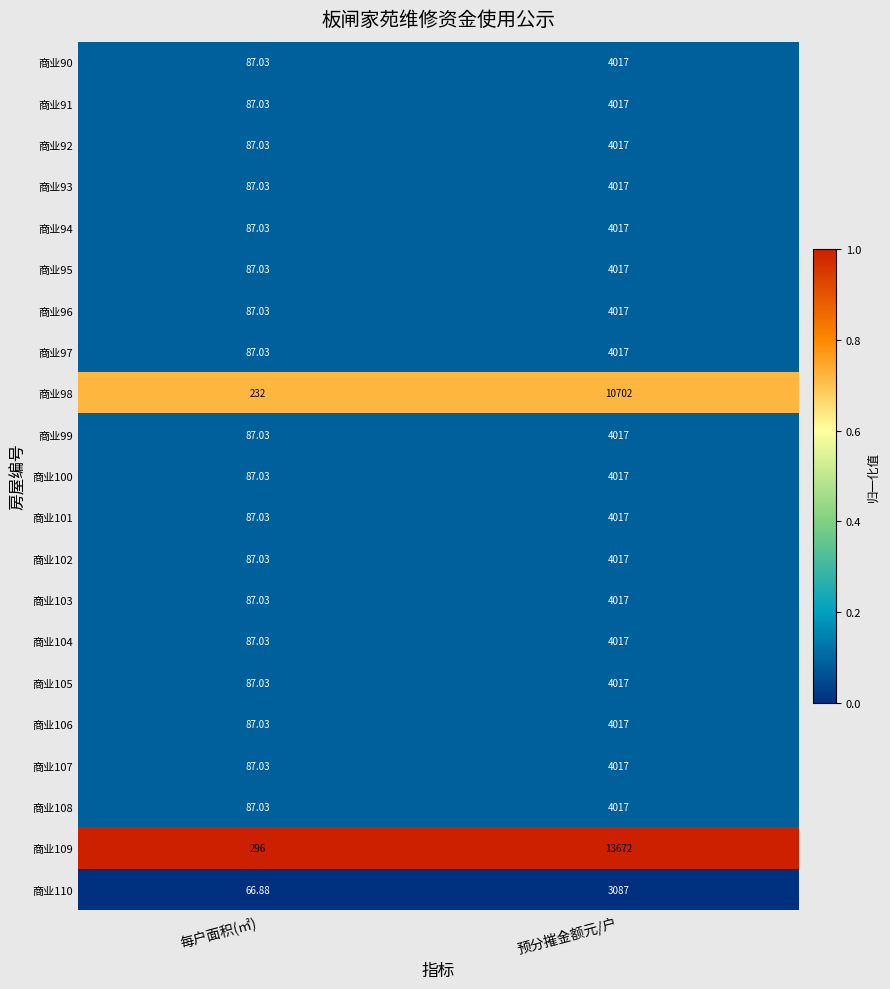

Is the value of 商业94 at 预分摧金额元/户 greater than the value of 商业109 at 预分摧金额元/户?

No